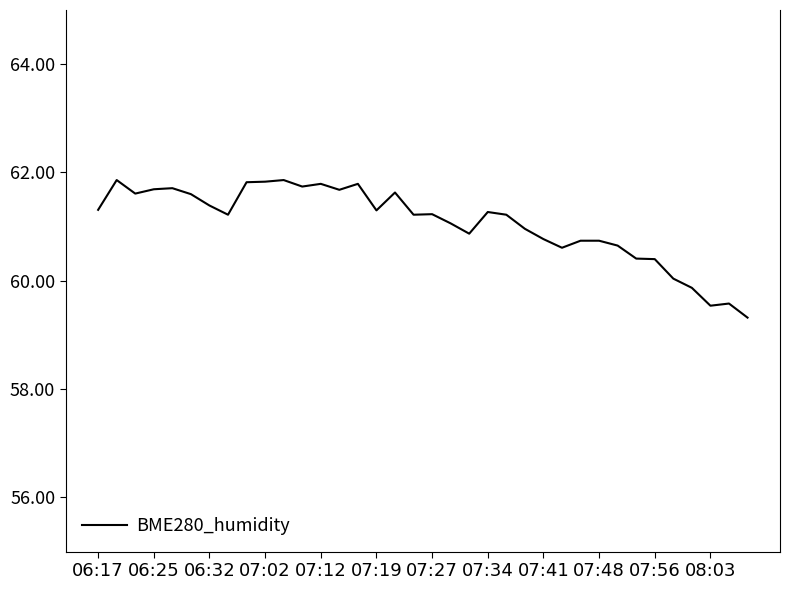

What is the minimum value shown in the chart?

59.3